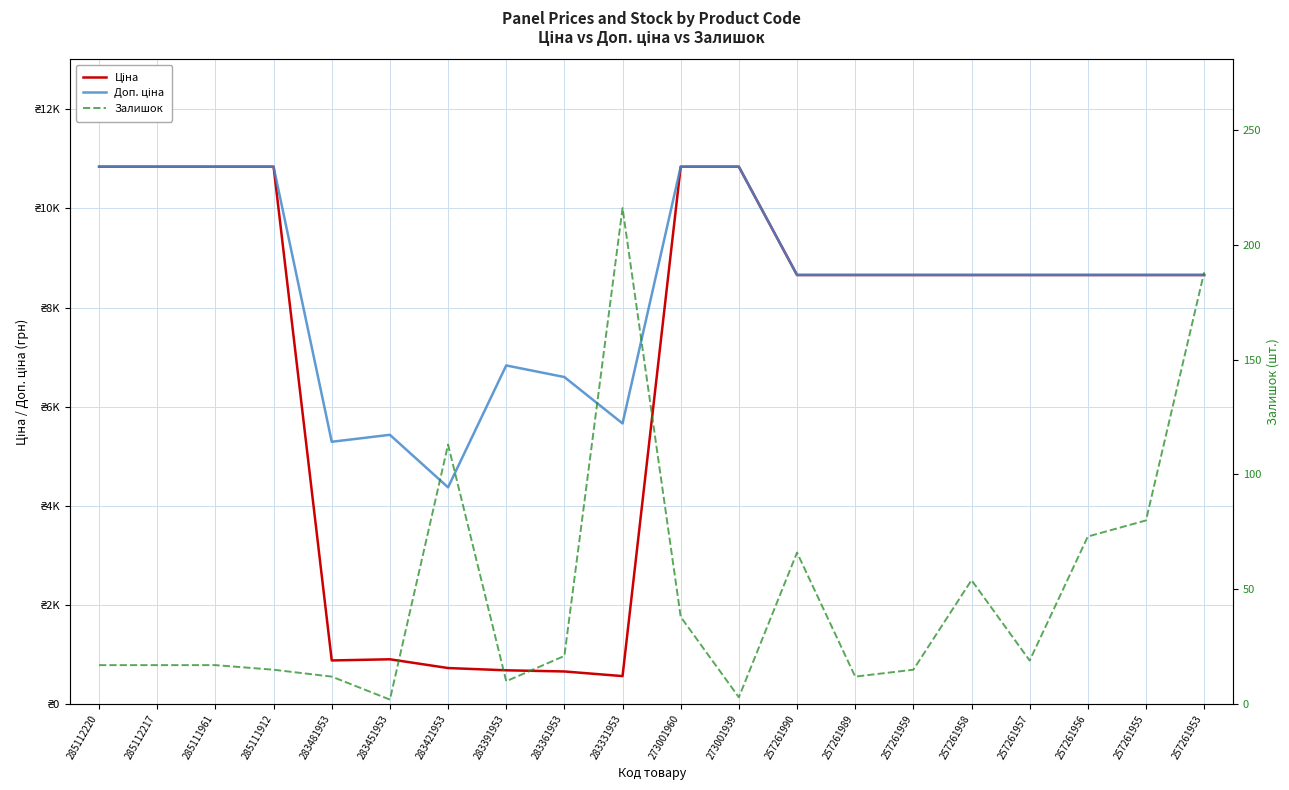

Is the value of Доп. ціна at 285111961 greater than the value of Залишок at 285112220?

Yes